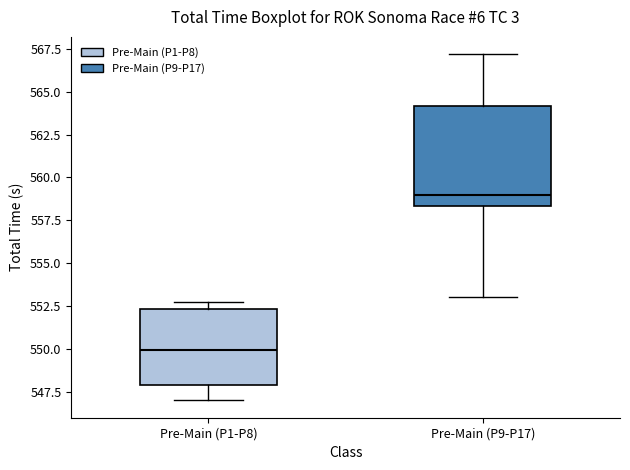

Comparing the boxes themselves (not the whiskers), which one is the tallest?

Pre-Main (P9-P17)